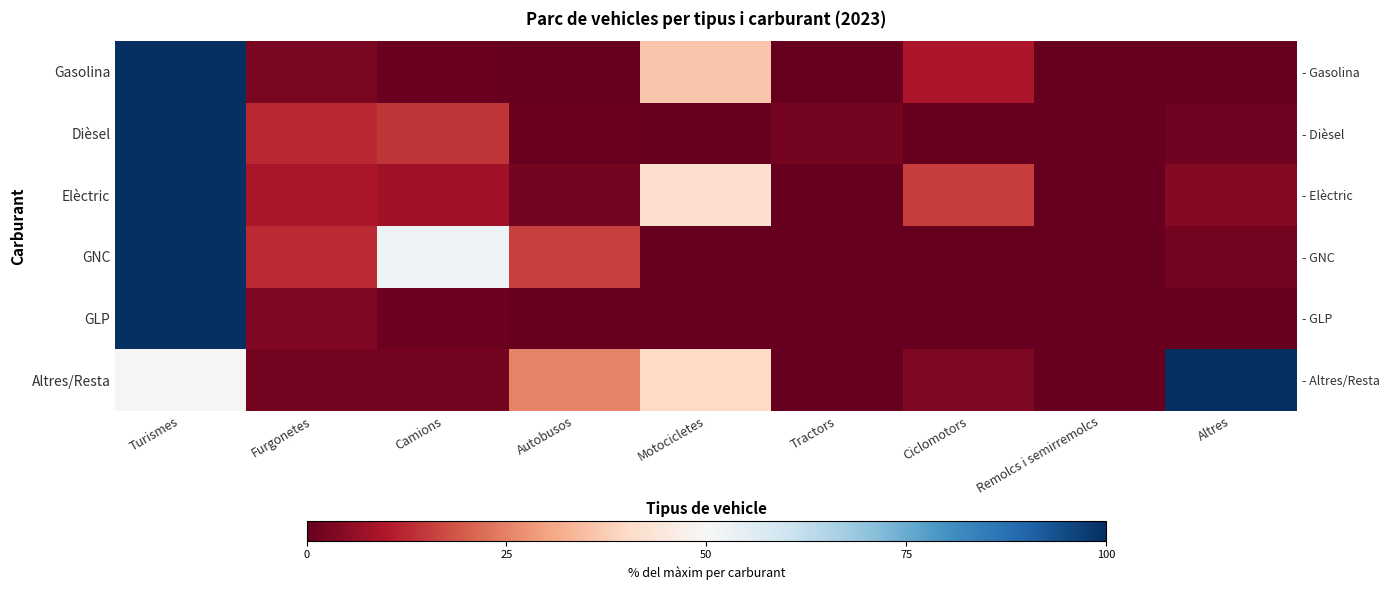

Rank the series at Motocicletes from highest to lowest value.

Elèctric, Altres/Resta, Gasolina, GLP, Dièsel, GNC